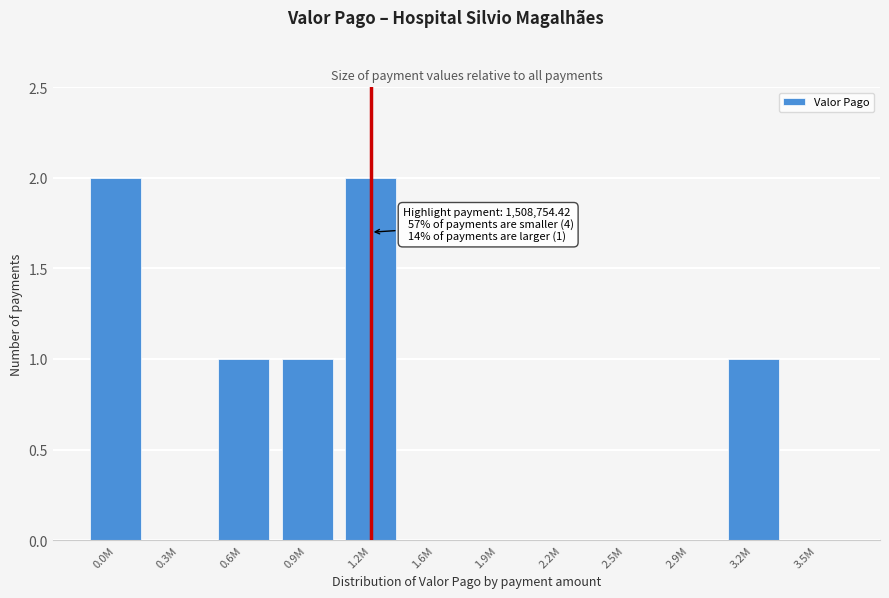

Reading left to right, list all the values displayed in this chart.

0.0M=2	0.3M=0	0.6M=1	0.9M=1	1.2M=2	1.6M=0	1.9M=0	2.2M=0	2.5M=0	2.9M=0	3.2M=1	3.5M=0